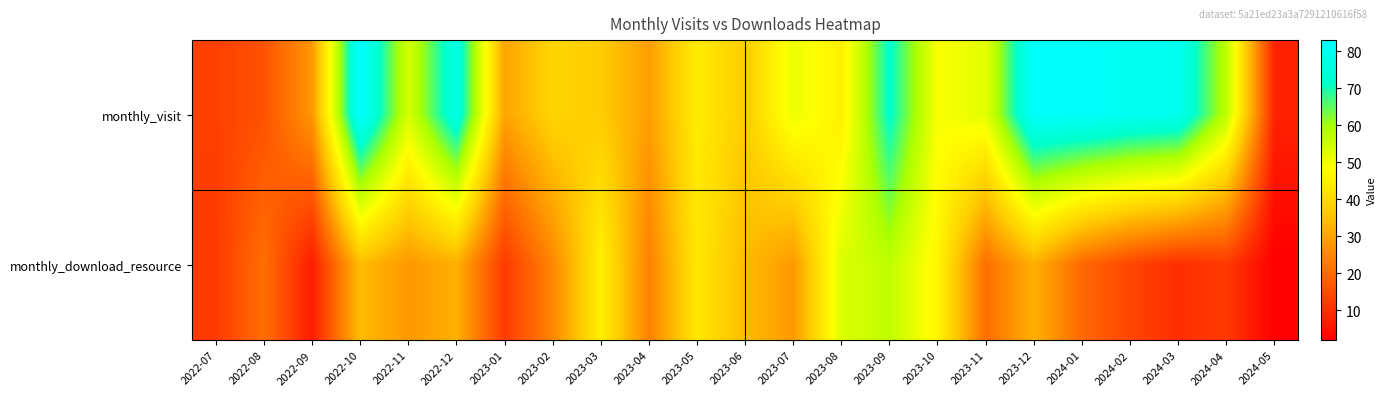

Rank the series by their average value, from highest to lowest.

monthly_visit, monthly_download_resource